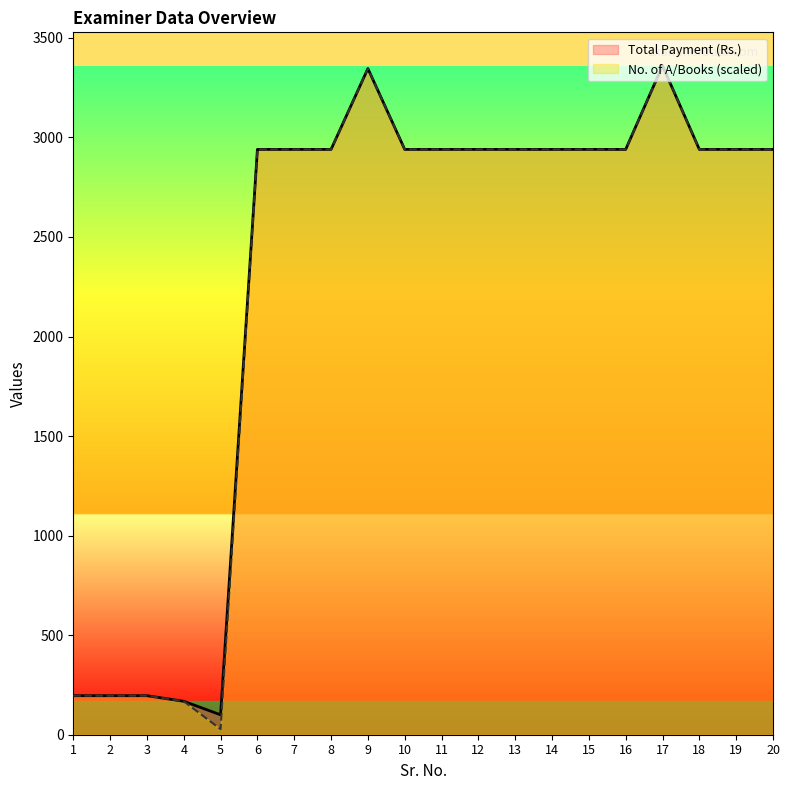

How many lines are shown in the chart?

2